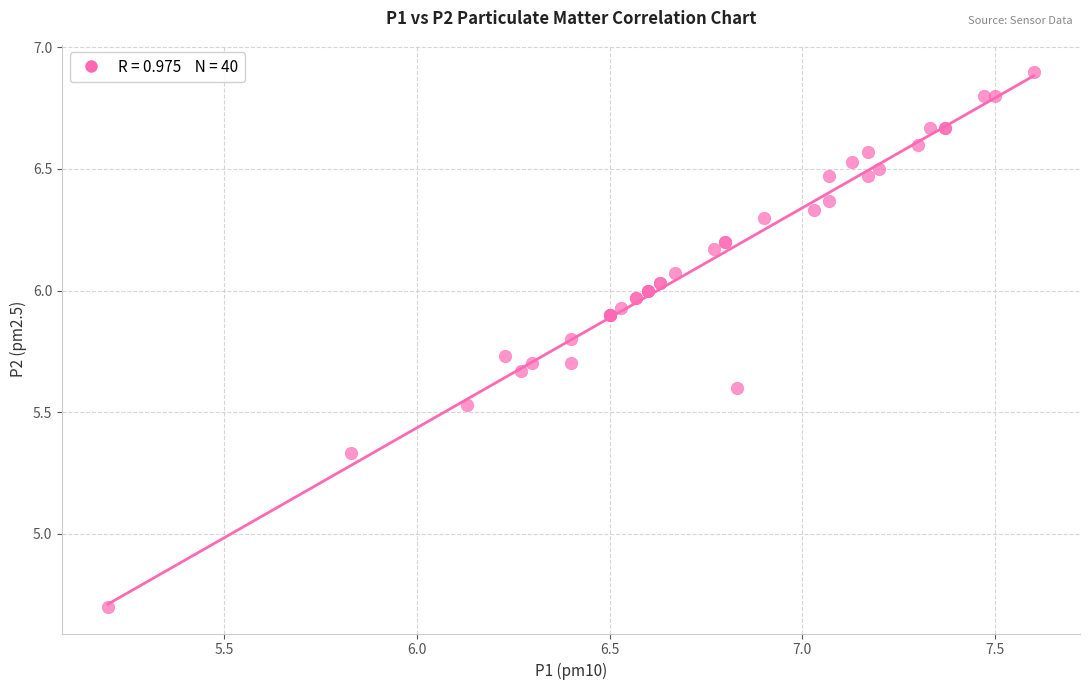

What Y value in the scatter plot is closest to 5?

4.7